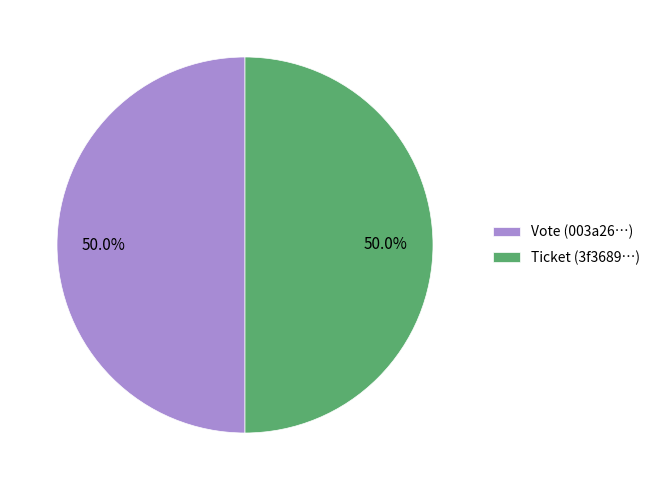

What is the ratio of the value at Ticket (3f3689…) to the value at Vote (003a26…)?

1.0